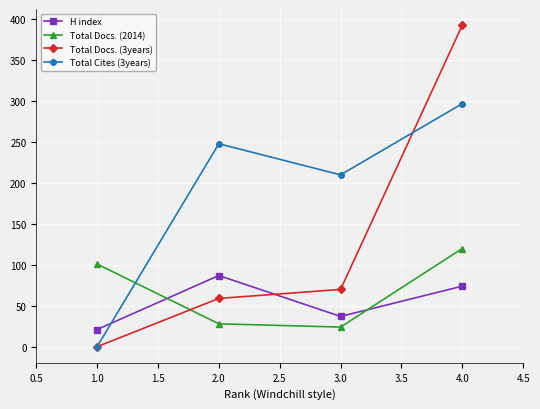

How many values in the Total Cites (3years) series are below 248?

2